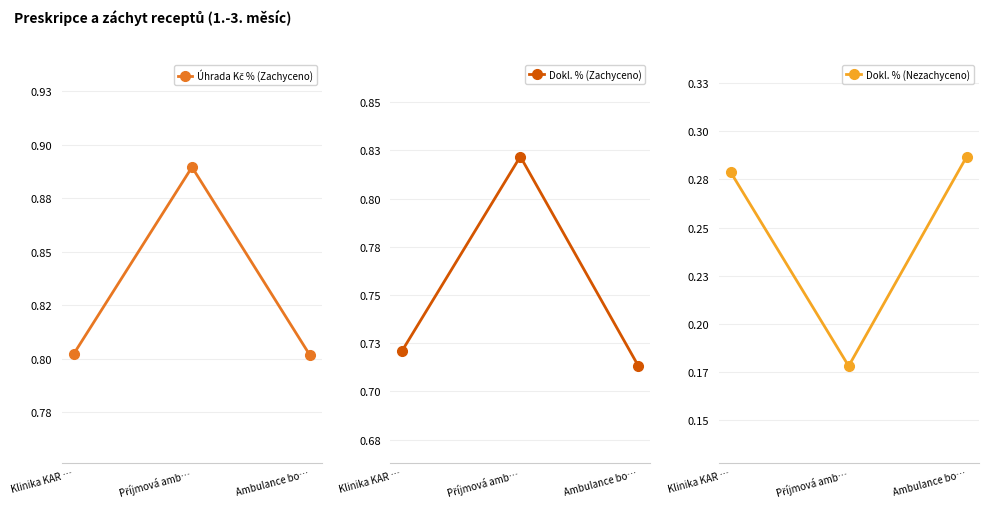

Reading left to right, what are all the values shown in this chart?

Úhrada Kč % (Zachyceno): 0.8	0.9	0.8
Dokl. % (Zachyceno): 0.7	0.8	0.7
Dokl. % (Nezachyceno): 0.3	0.2	0.3